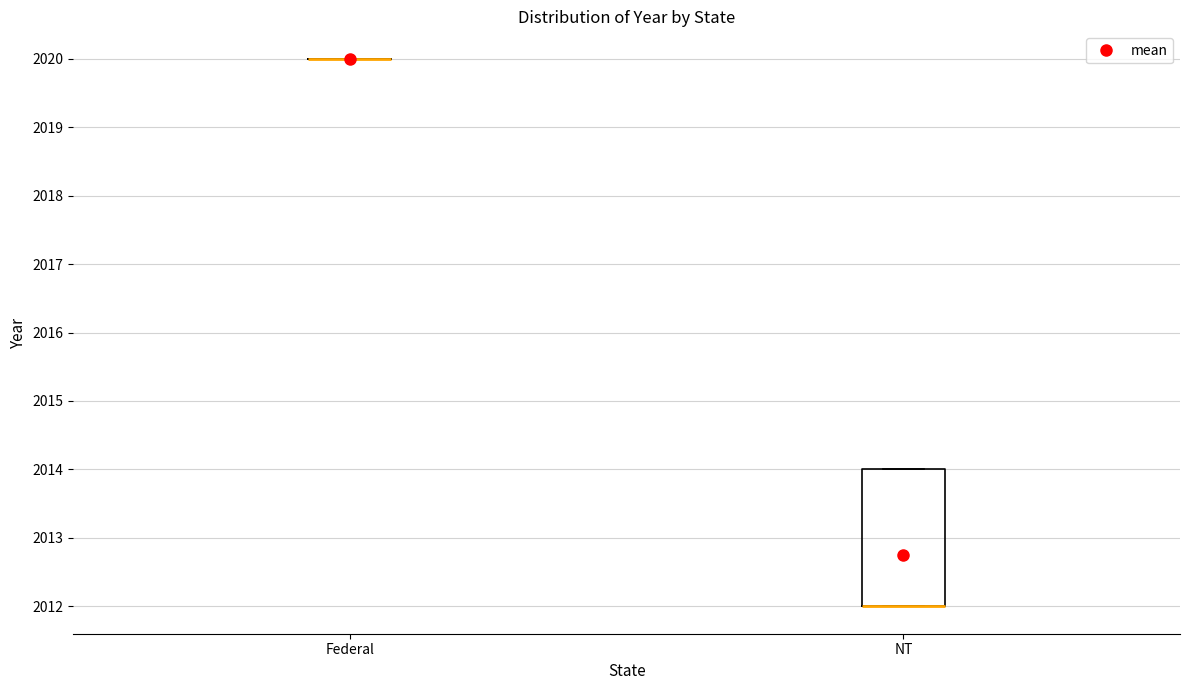

Reading left to right, transcribe this box plot: for each box, give where its median line is, the range the box spans, and where its two whiskers end, as read against the y-axis. The values are not printed on the chart, so give them approximately, as read against the axis.

Federal: box collapsed to a line at 2020, whiskers 2020 to 2020
NT: median 2012 (drawn on the box's lower edge), box 2012 to 2014, whiskers 2012 to 2014